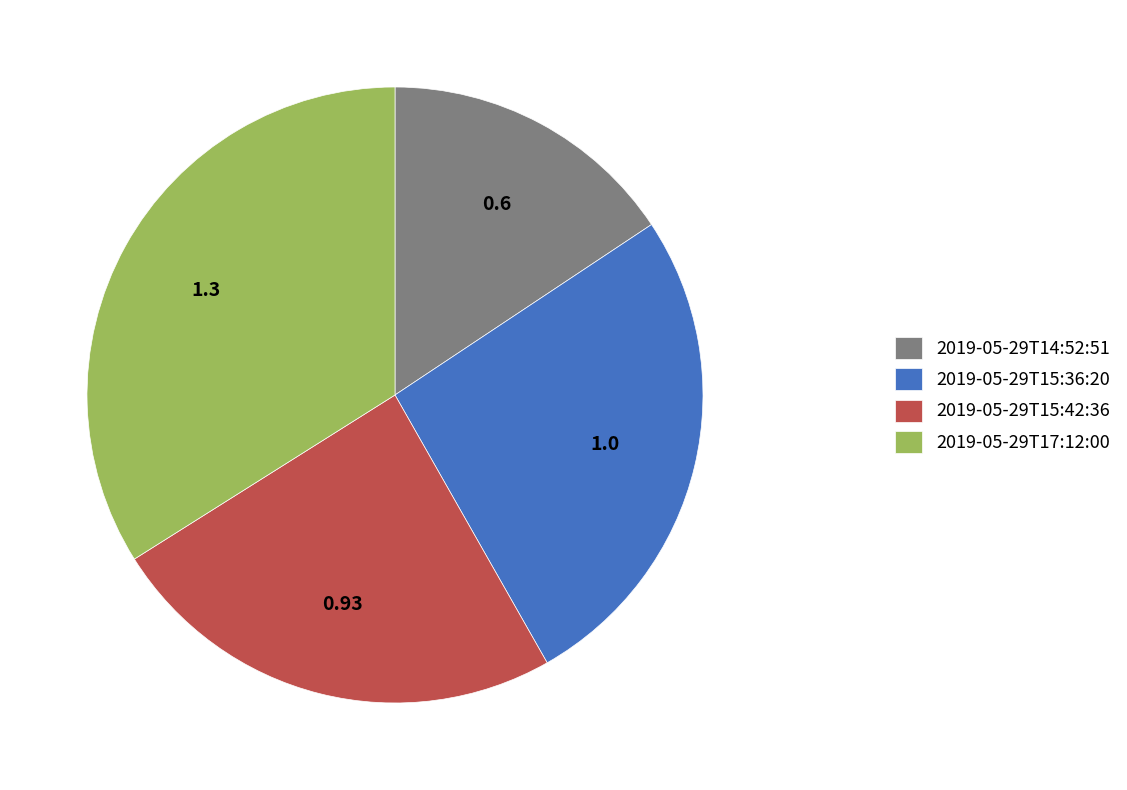

Is there any slice that represents more than half of the pie?

No